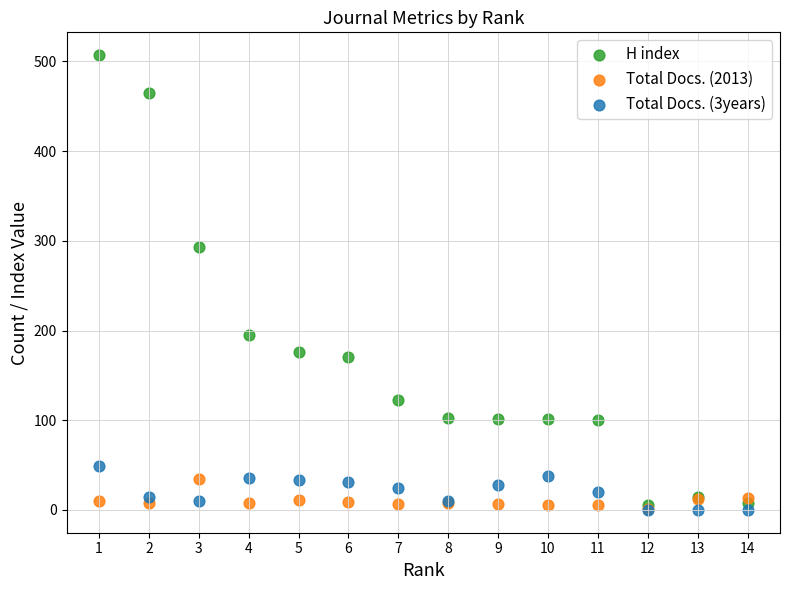

Which series has the widest spread of Y values?

H index